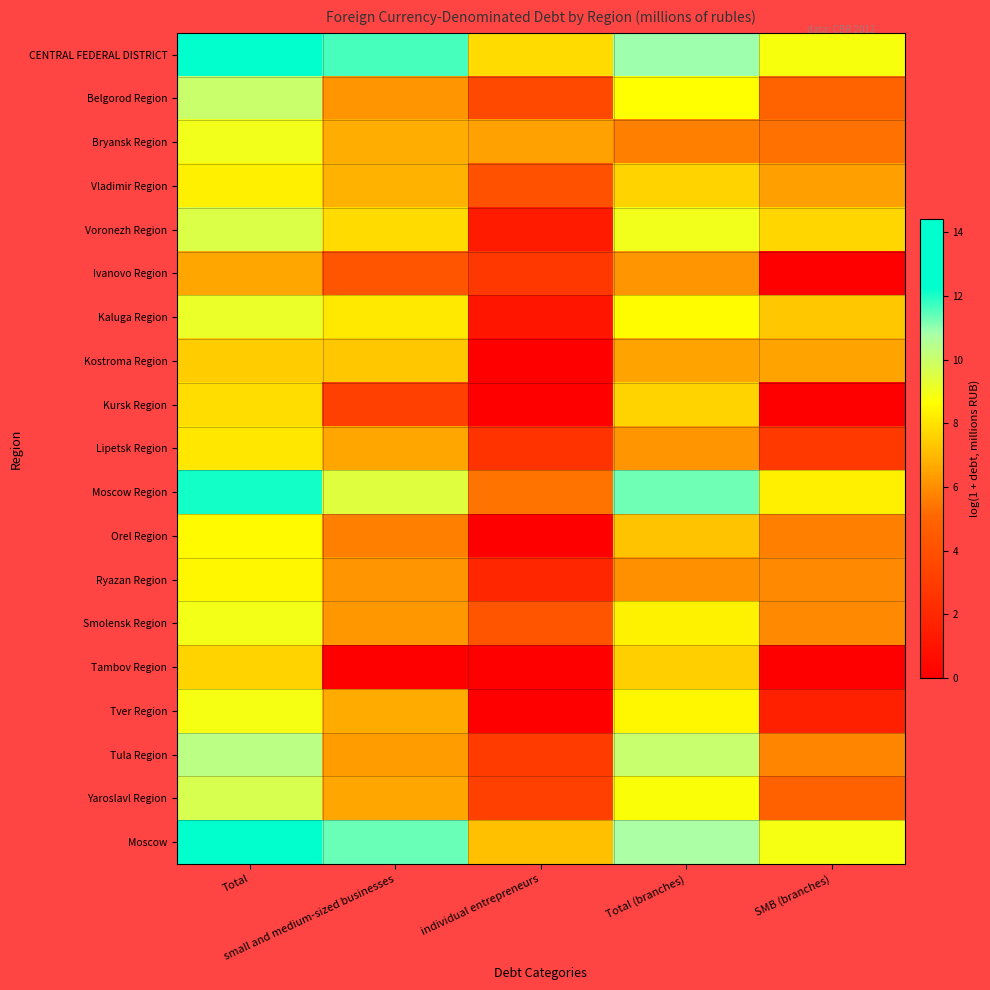

What is the total value across all series at Total (branches)?

155.5